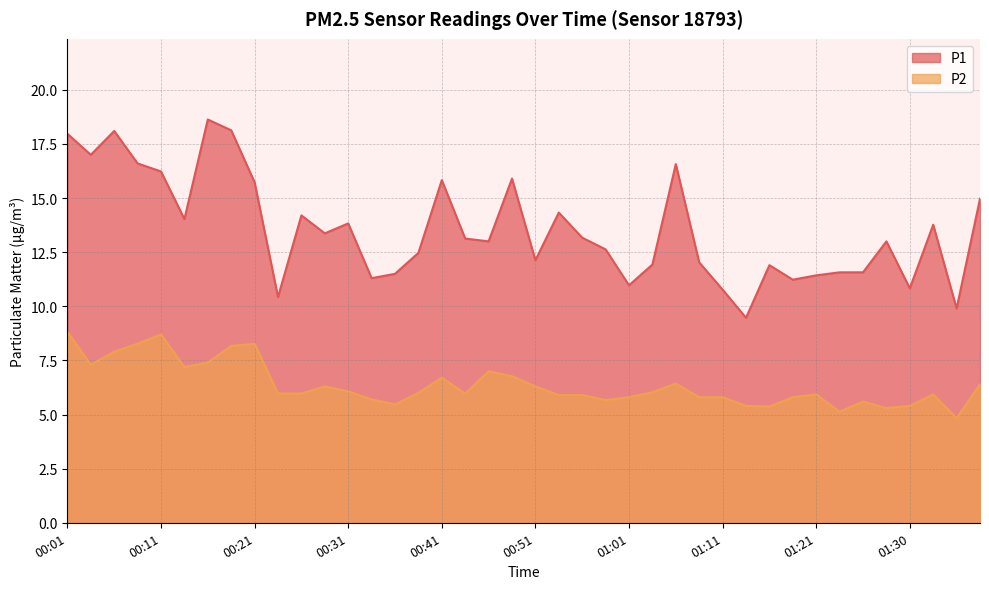

At which category does the chart reach its minimum across all series?

01:35